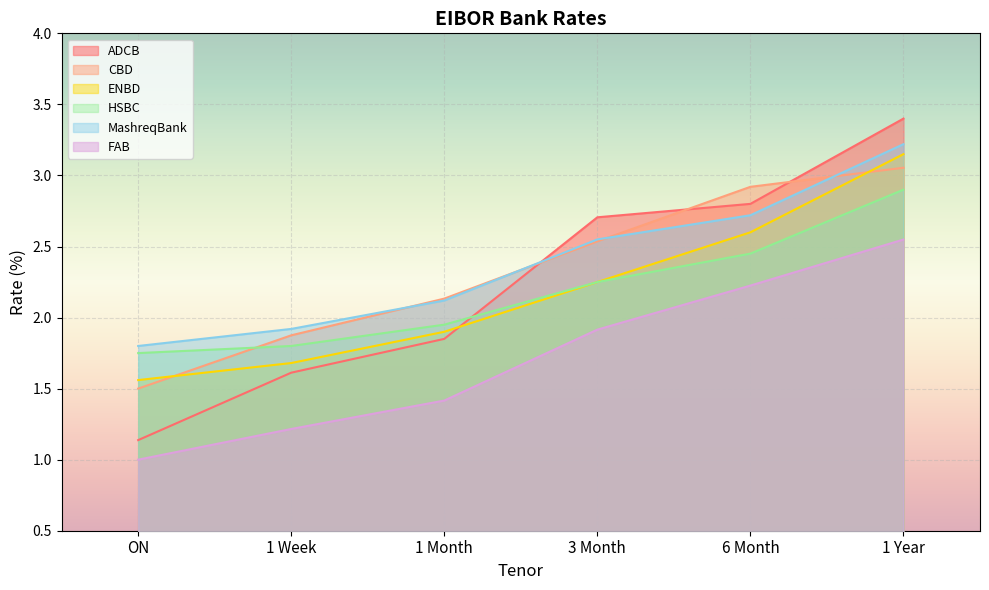

Reading right to left, transcribe all the data shown in this chart.

ADCB: 3.4	2.8	2.7	1.9	1.6	1.1
CBD: 3.1	2.9	2.5	2.1	1.9	1.5
ENBD: 3.2	2.6	2.2	1.9	1.7	1.6
HSBC: 2.9	2.5	2.2	2.0	1.8	1.8
MashreqBank: 3.2	2.7	2.6	2.1	1.9	1.8
FAB: 2.5	2.2	1.9	1.4	1.2	1.0